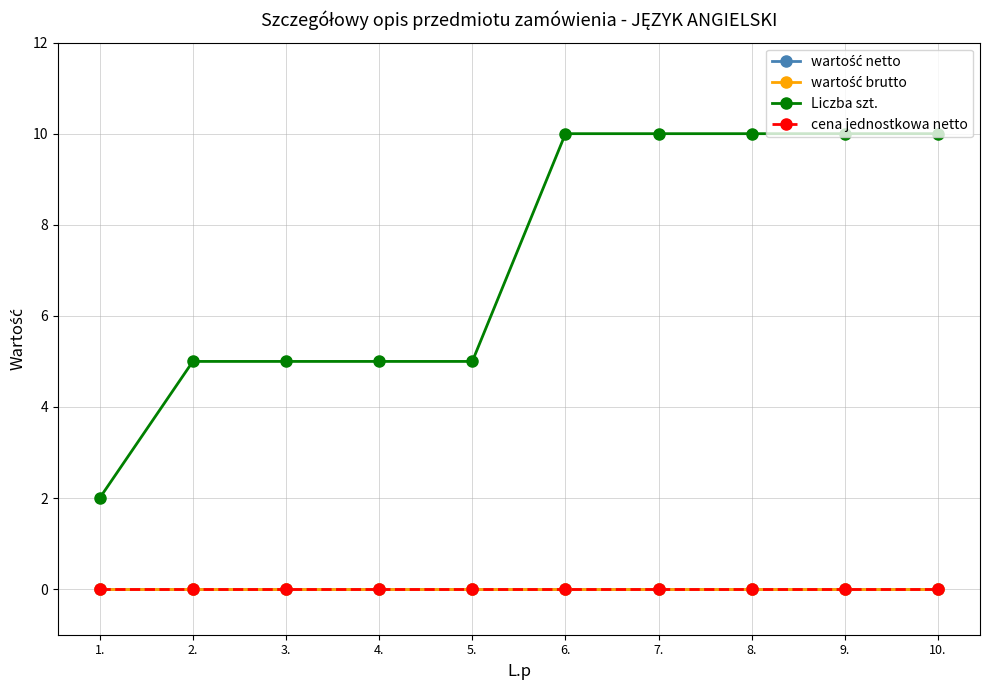

What position from the left is 7.?

7